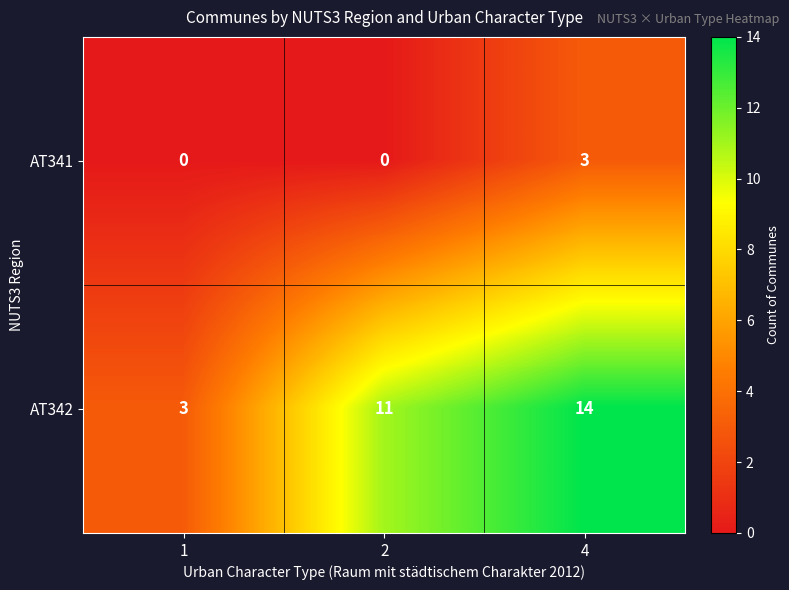

At 4, list the series in order from smallest to largest.

AT341, AT342